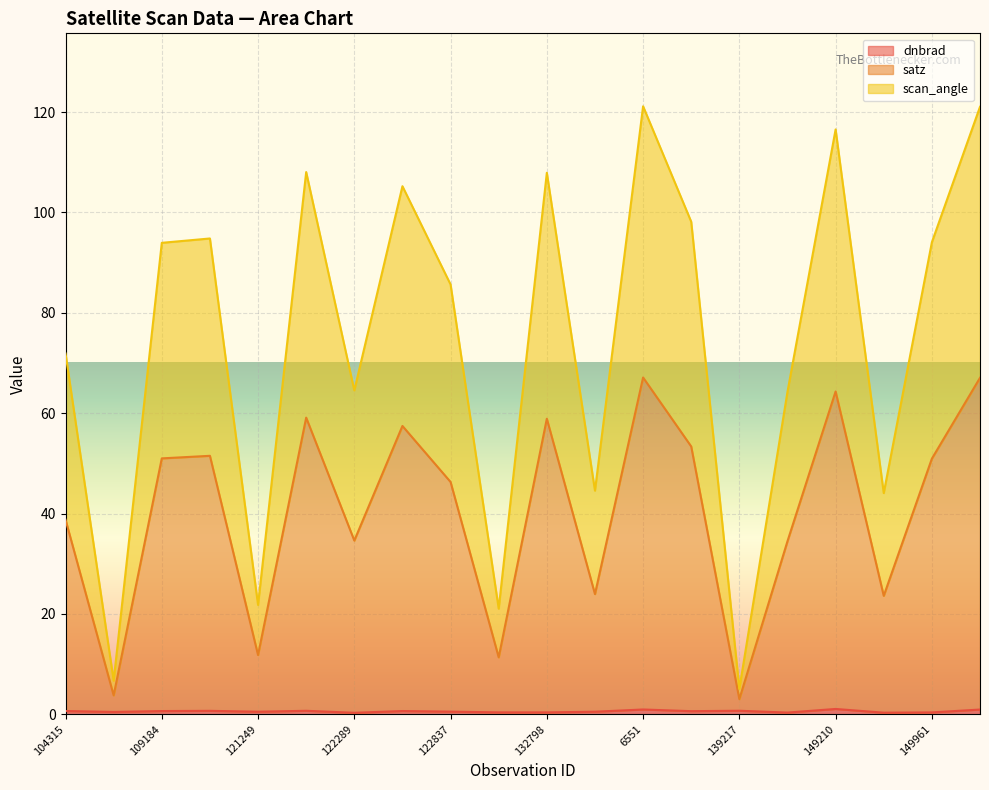

What is the average value of the scan_angle series?

74.5